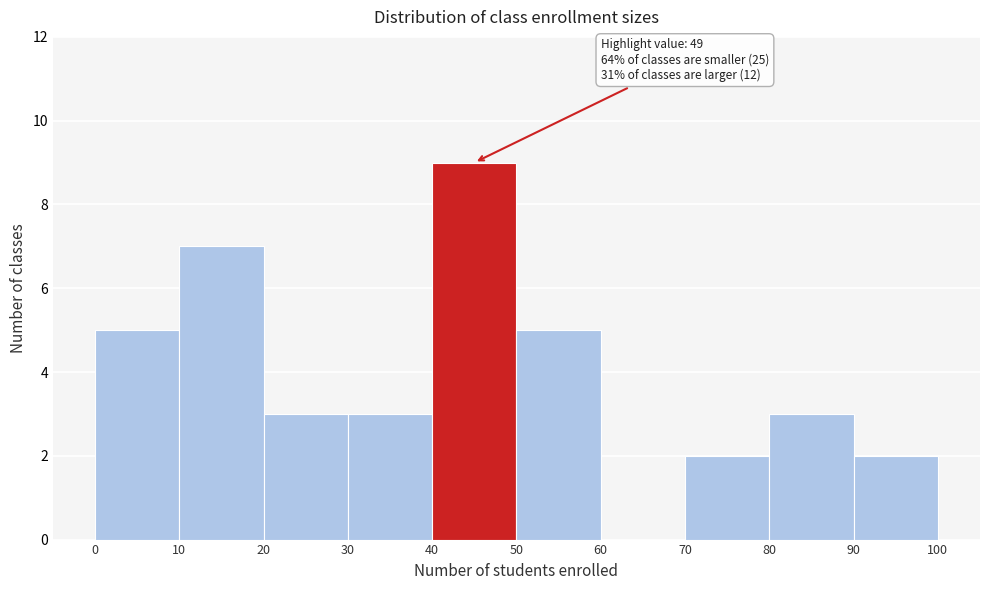

Over which range of the x-axis is the bar tallest?

40 to 50